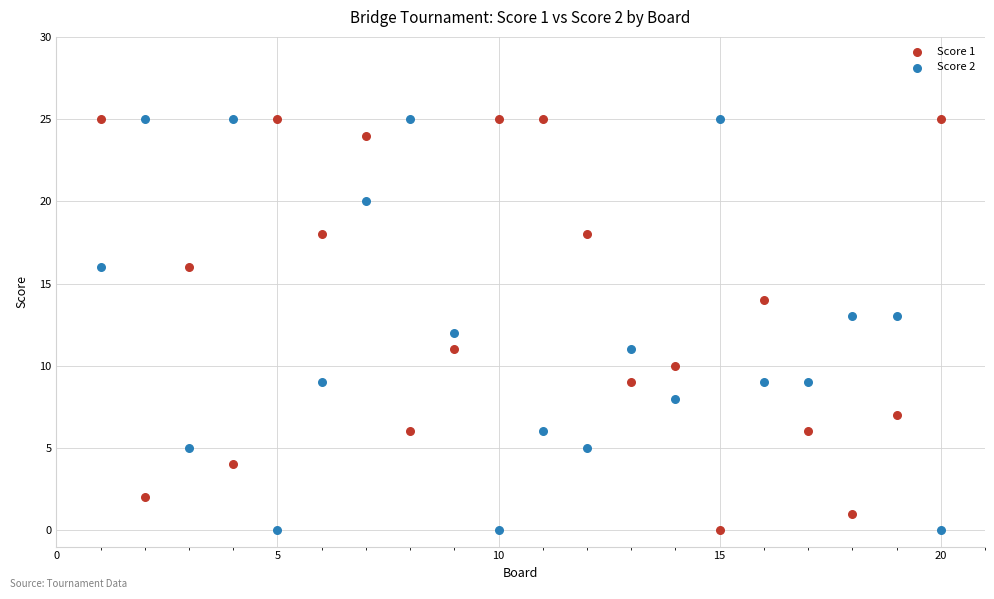

Across all data points, what is the range of X values (max minus min)?

19